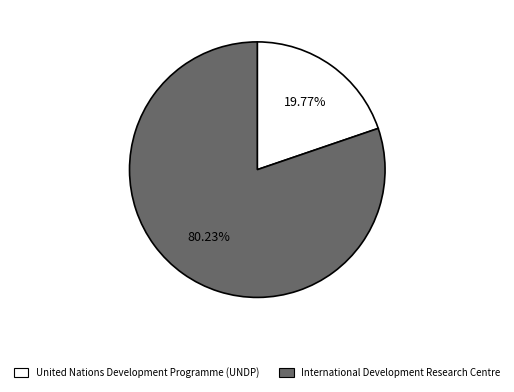

Which slice is the largest?

International Development Research Centre